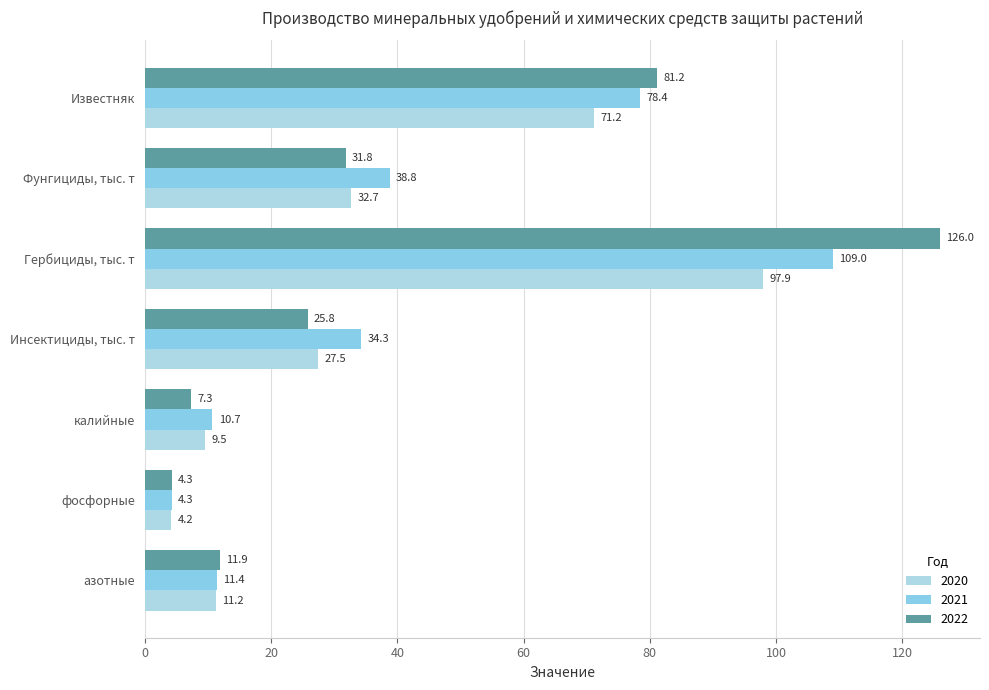

List the series in order of their peak value, highest first.

2022, 2021, 2020